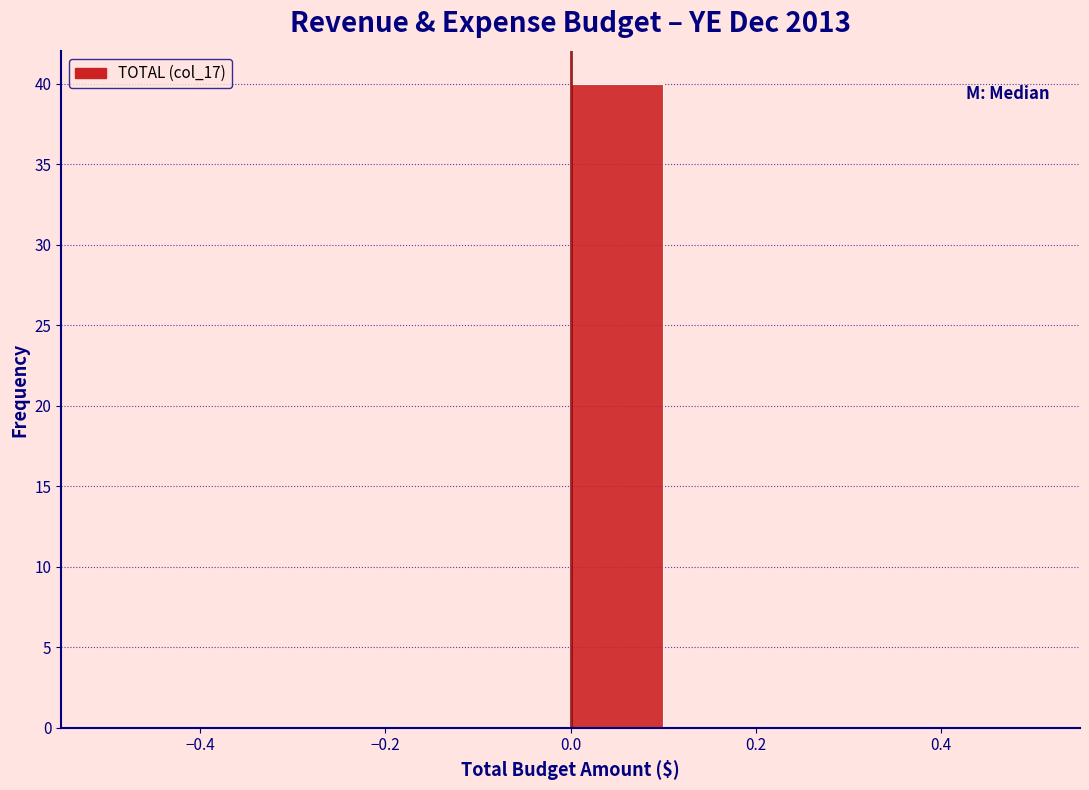

Over which range of the x-axis is the bar tallest?

0.0 to 0.1